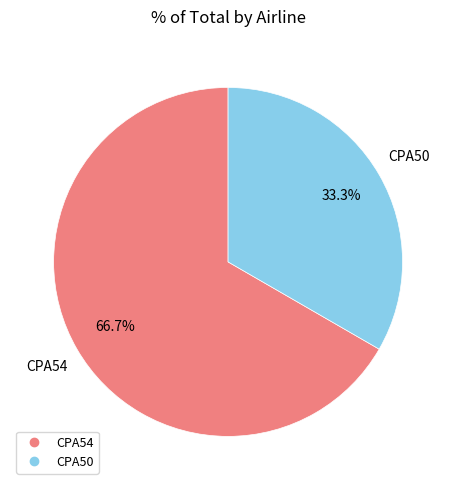

Does any single category account for the majority?

Yes